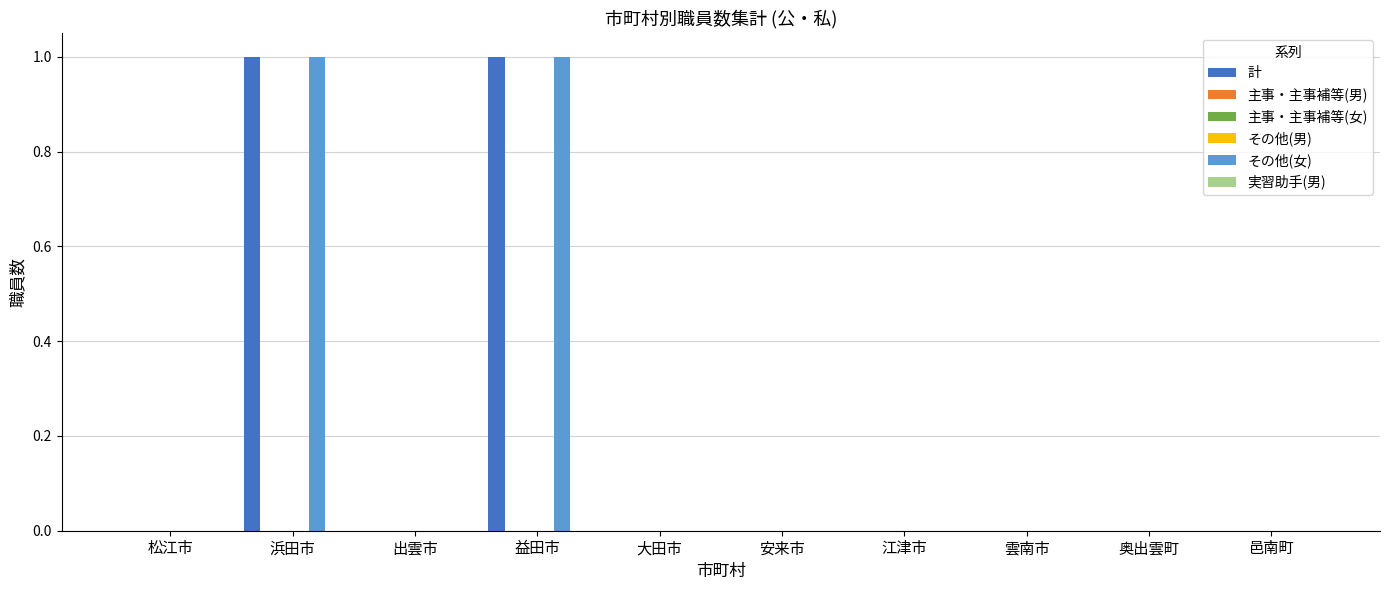

Does the chart contain stacked bars?

No